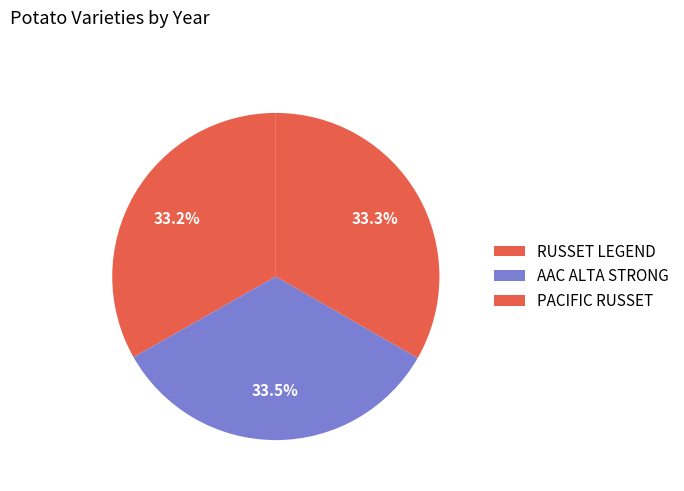

How many segments does this pie chart have?

3